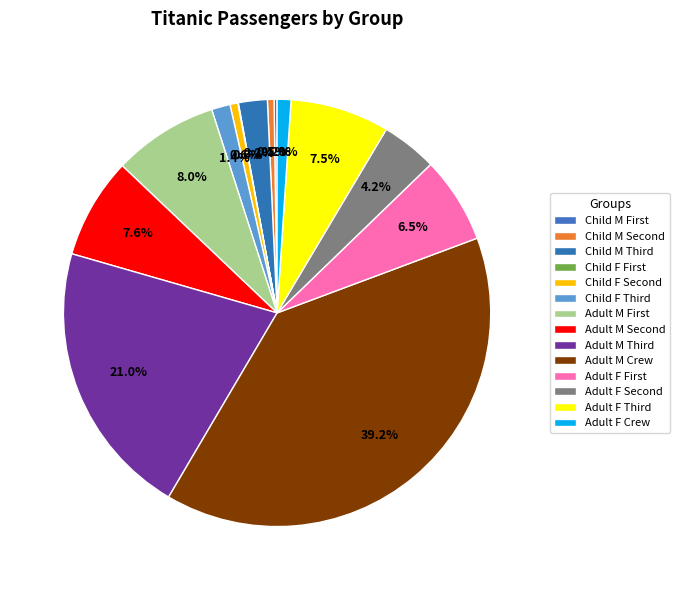

How many segments does this pie chart have?

14